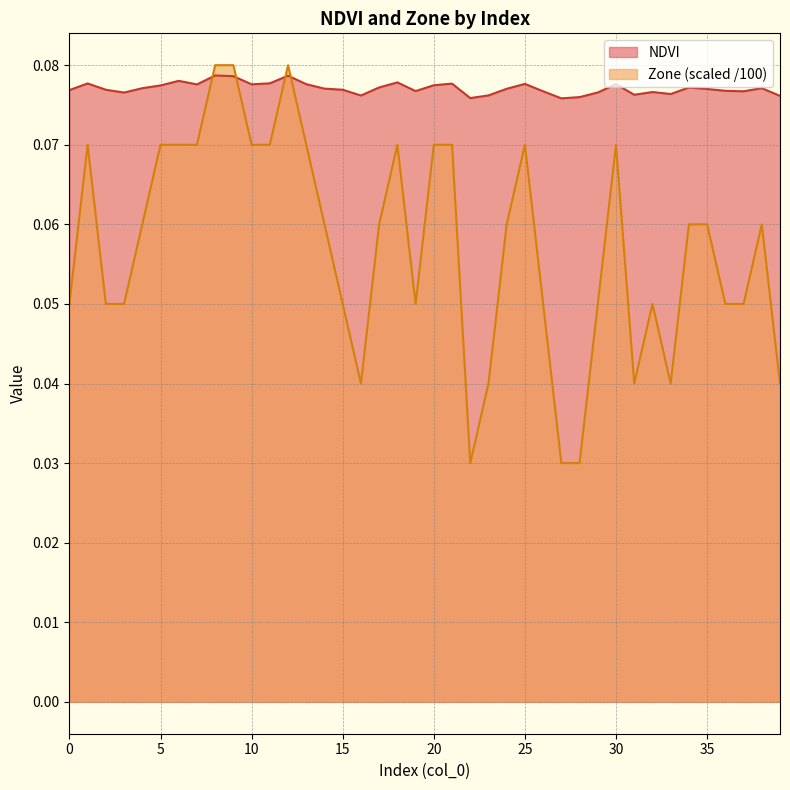

What are all the series names shown in the legend?

NDVI, Zone (scaled /100)